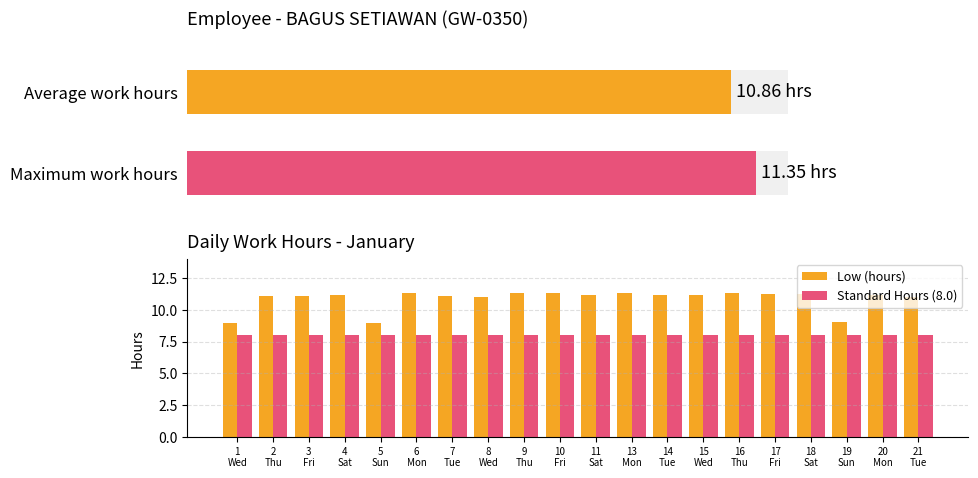

Read the Low (hours) value at 5
Sun.

9.0